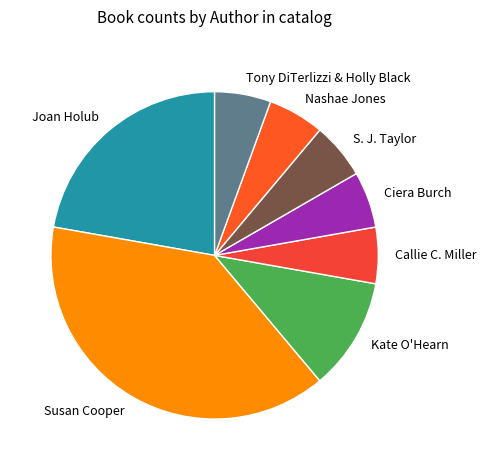

Is the sum of S. J. Taylor and Ciera Burch greater than half?

No